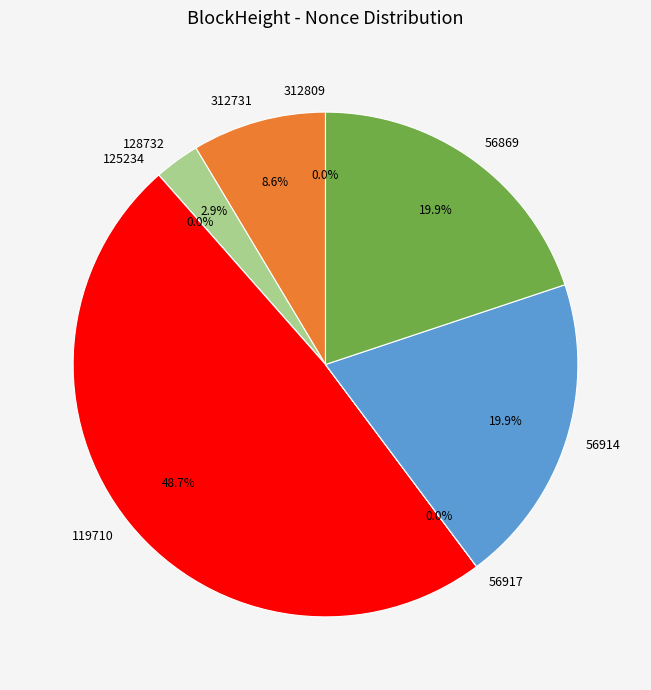

Which slice is the largest?

119710